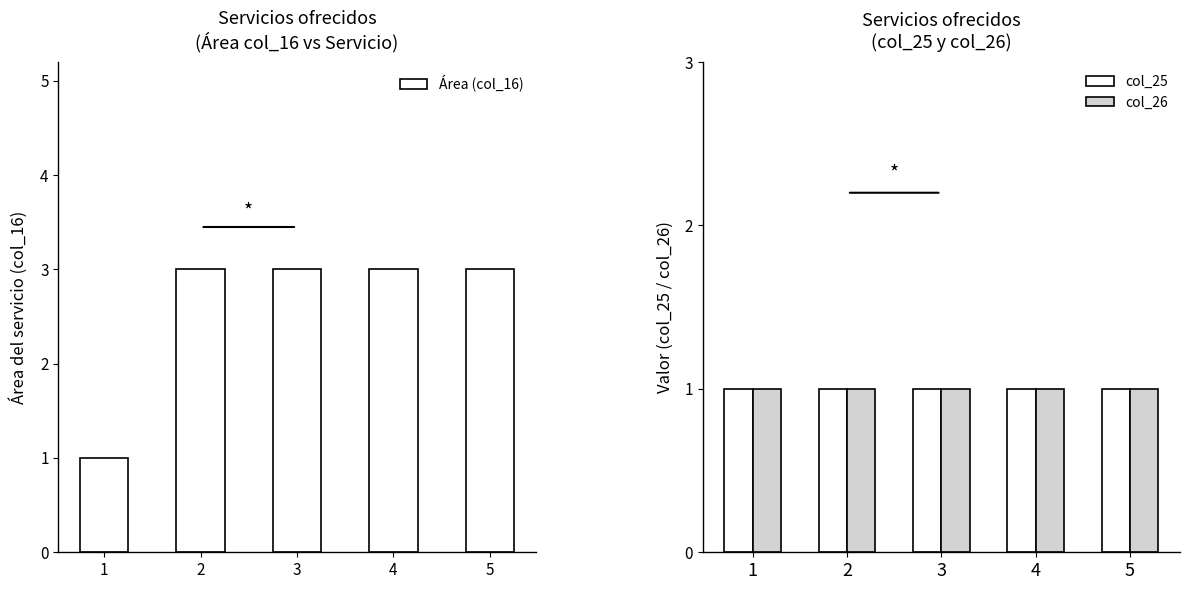

Rank the series at 1 from lowest to highest value.

Área (col_16), col_25, col_26